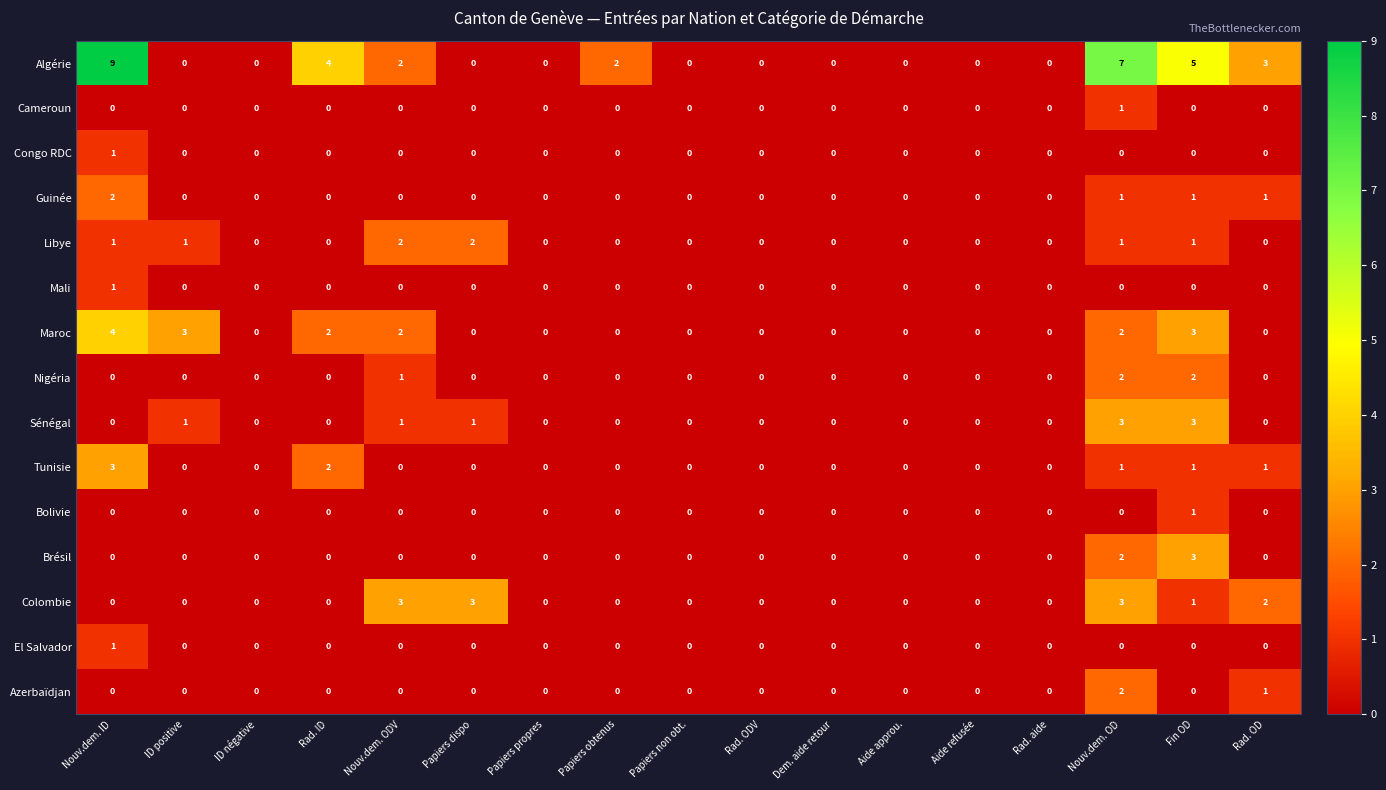

What is the difference between the highest and lowest values at Nouv.dem. ODV?

3